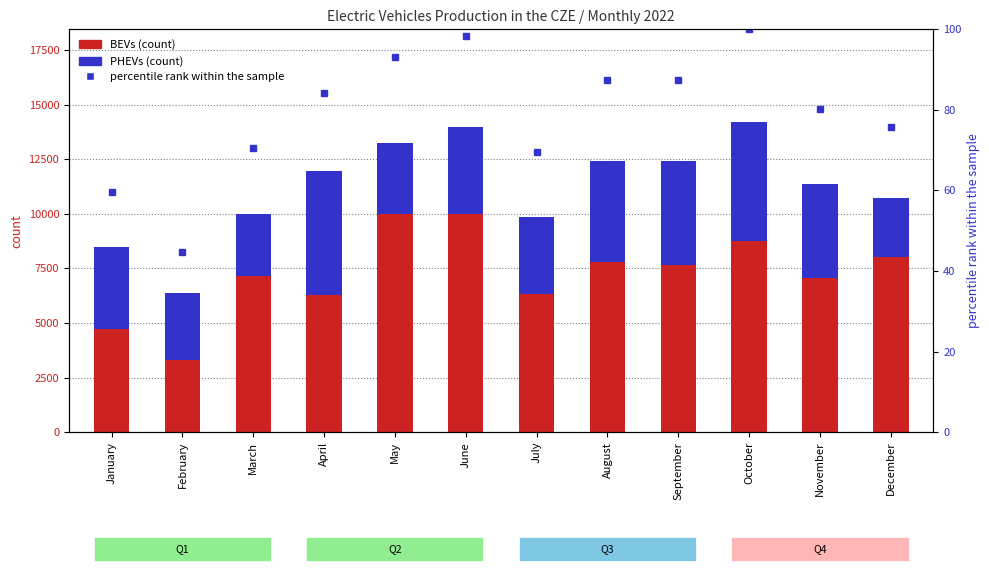

How many bars are there in each group?

2